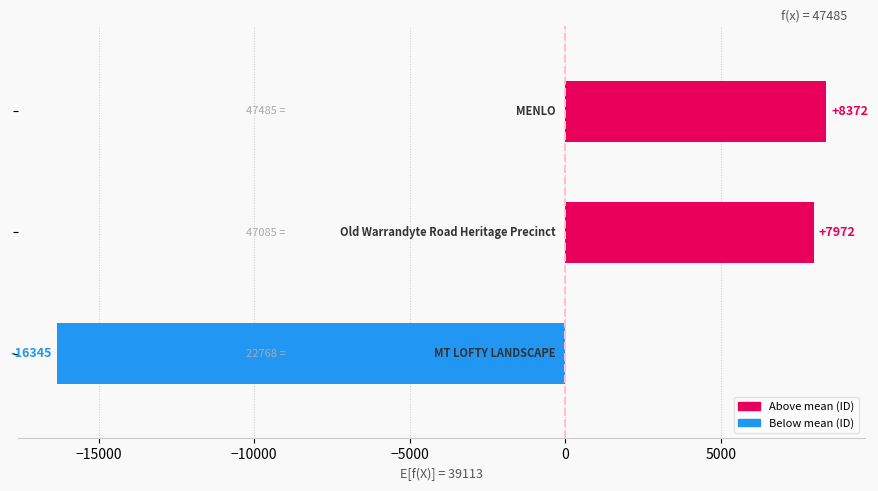

What is the difference between the maximum and minimum values?

24717.0